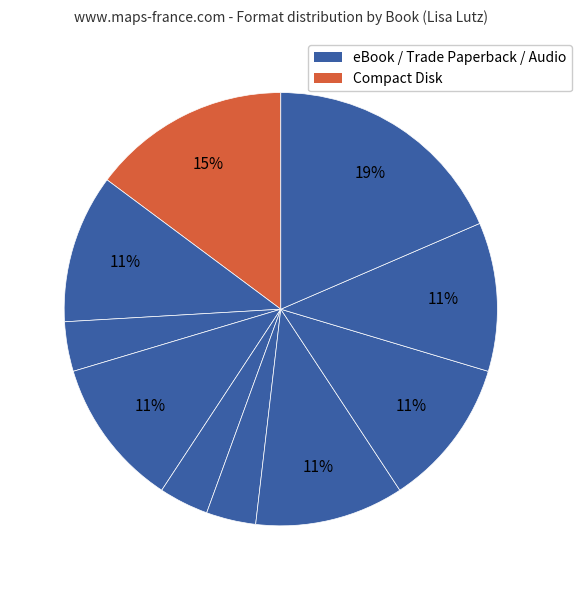

To the nearest percent, what is the difference between the largest and smallest slice percentages?

15%